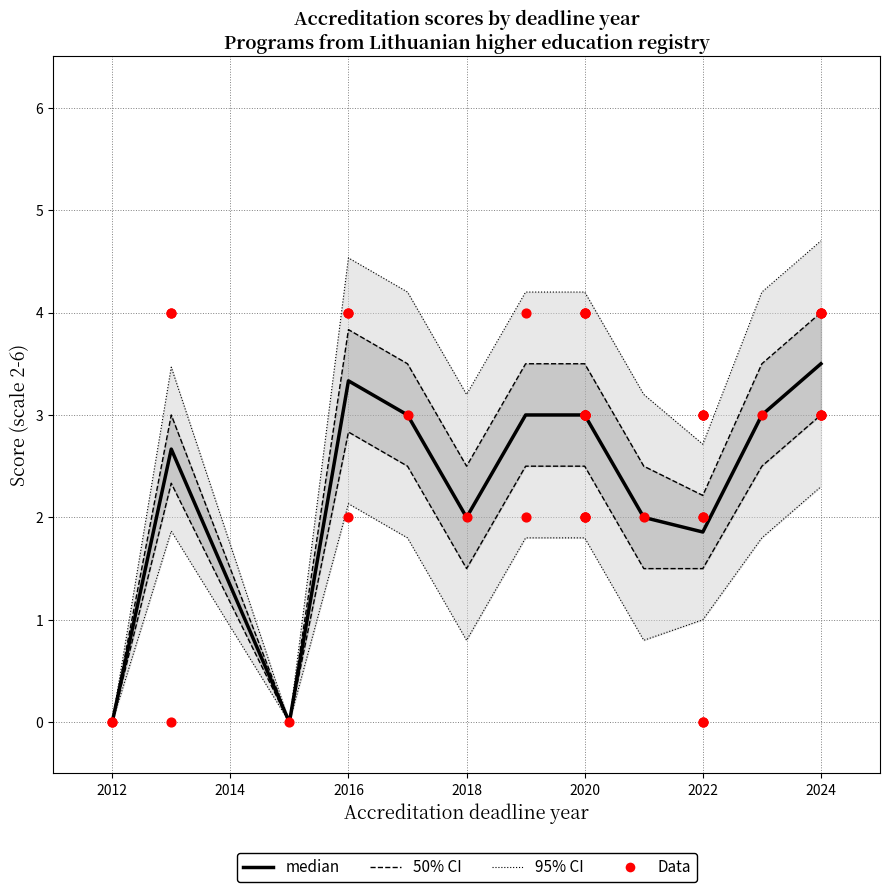

Is the value of lower95 at 2022-06-30 greater than the value of upper at 2024-08-31?

No